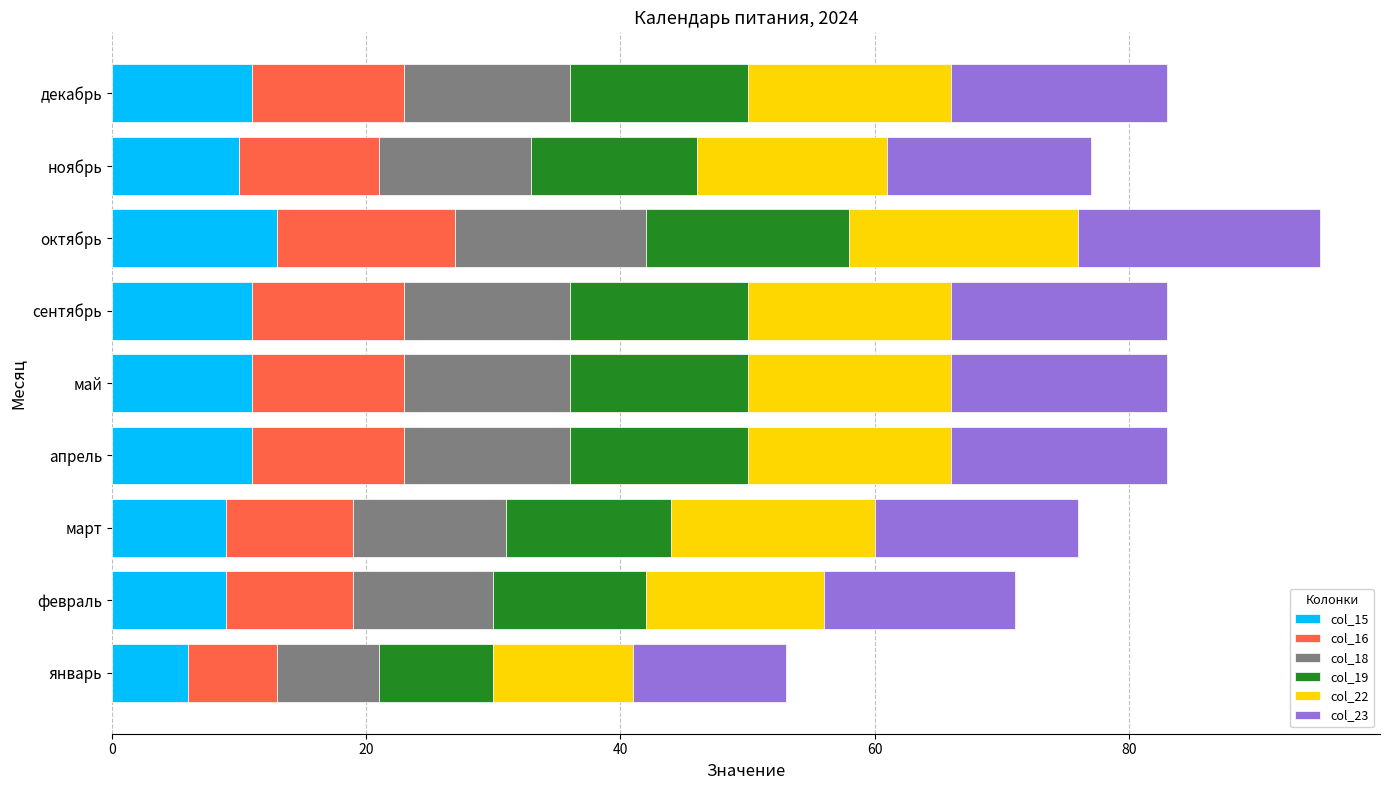

Which category has the highest value in the col_15 series?

октябрь